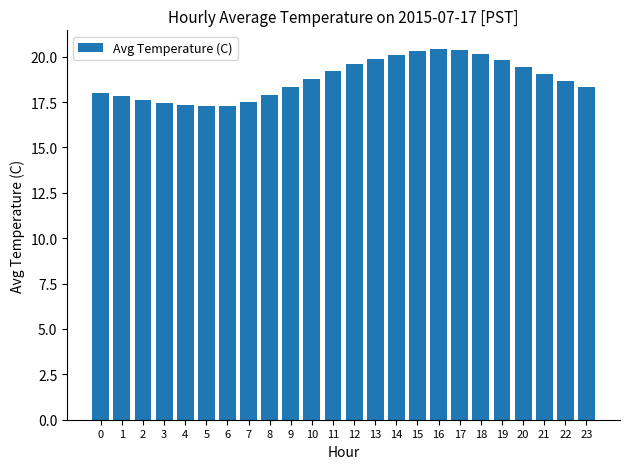

What is the minimum value shown in the chart?

17.3